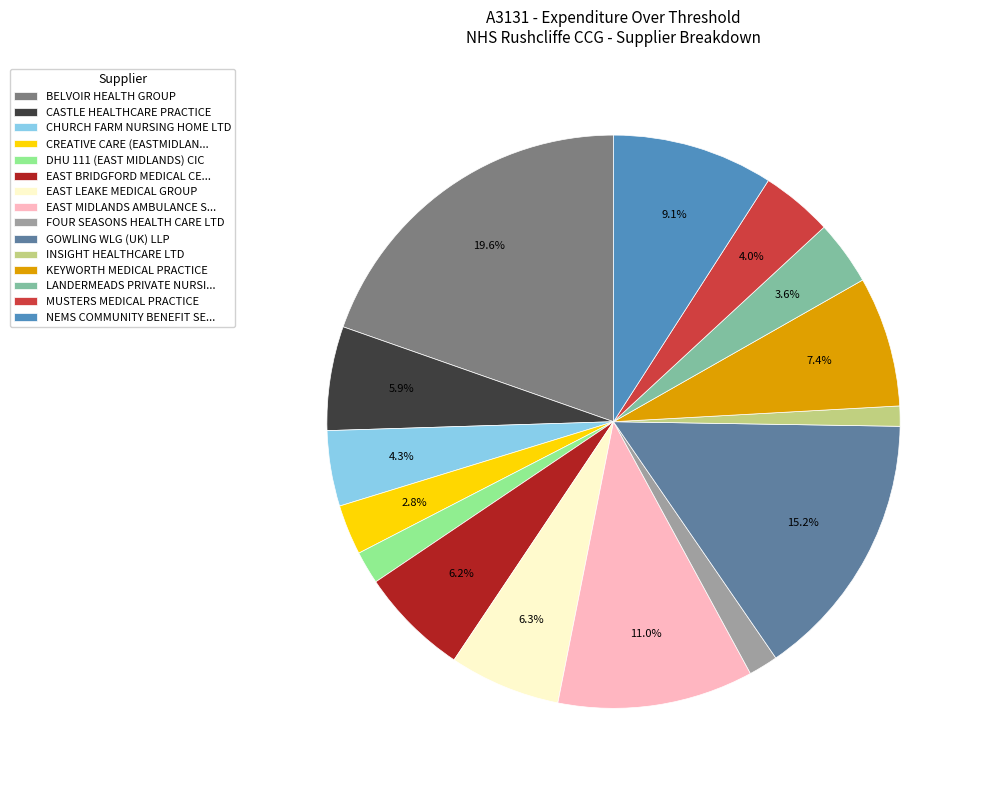

How many slices are in this pie chart?

15